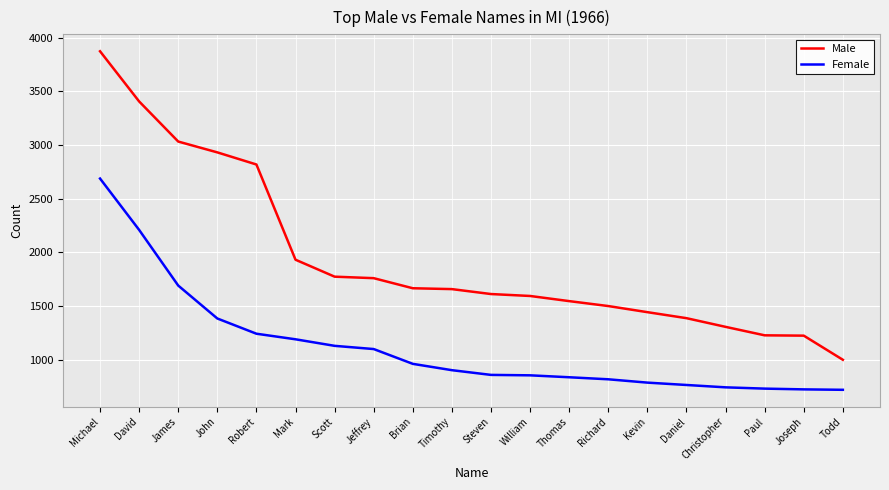

What is the difference between the Male values at Daniel and Kevin?

56